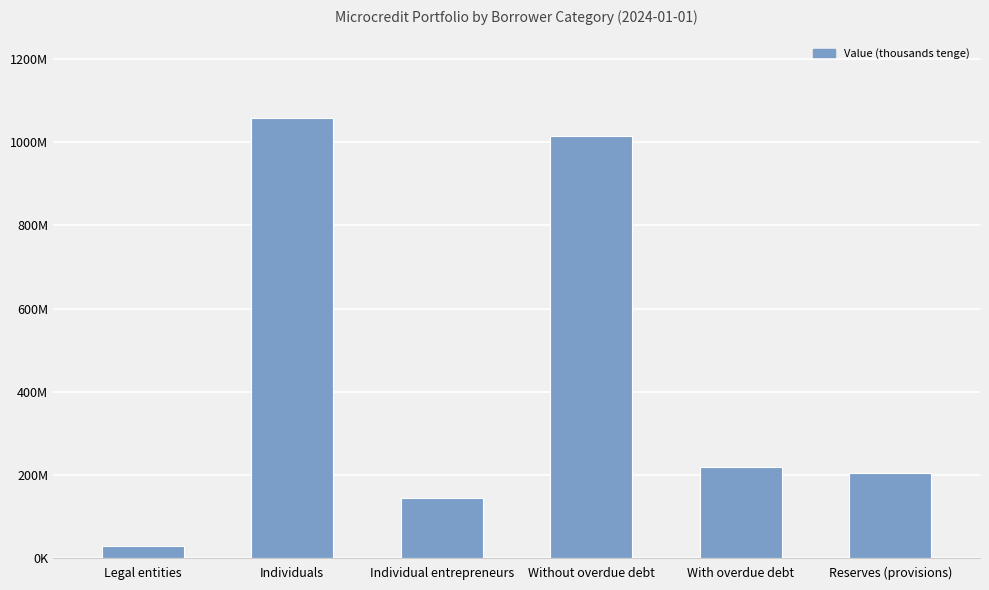

Does the chart contain any negative values?

No